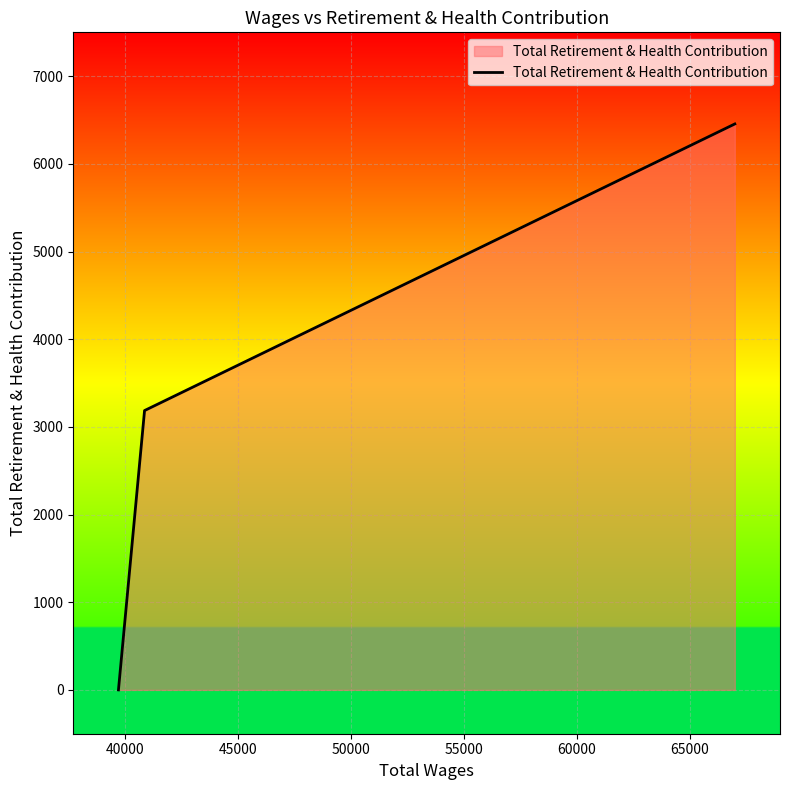

What is the difference between the maximum and minimum values?

6455